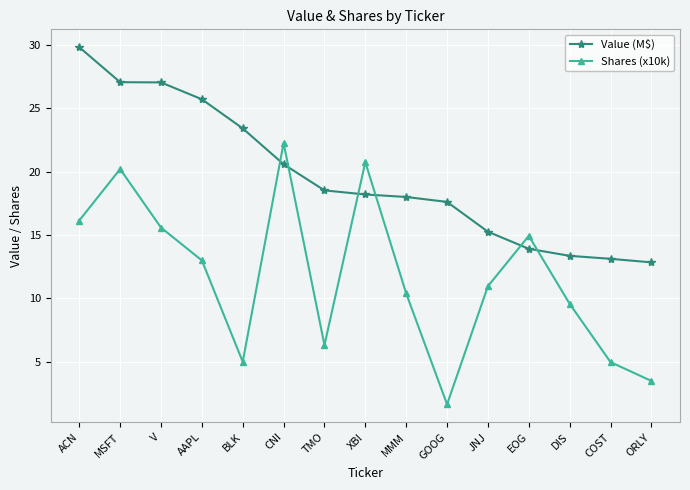

Which series has the widest spread of values?

Shares (x10k)